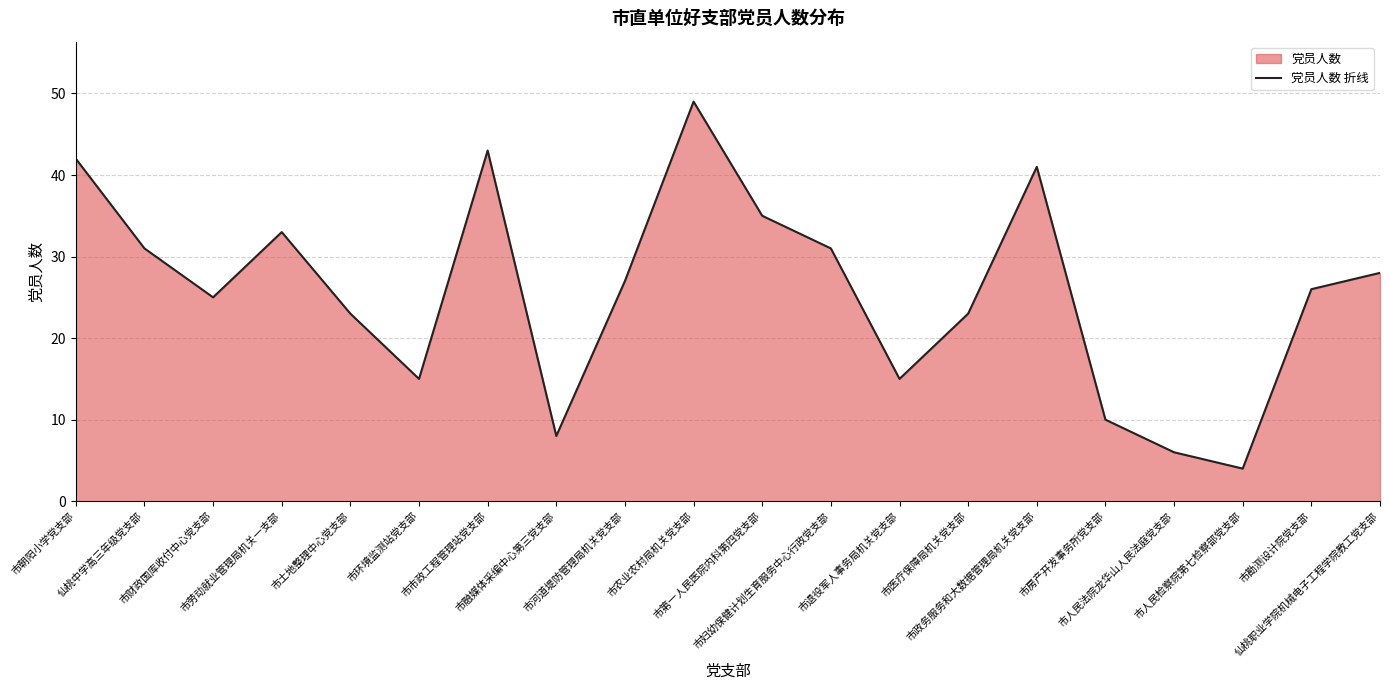

What is the approximate value at 市退役军人事务局机关党支部?

15